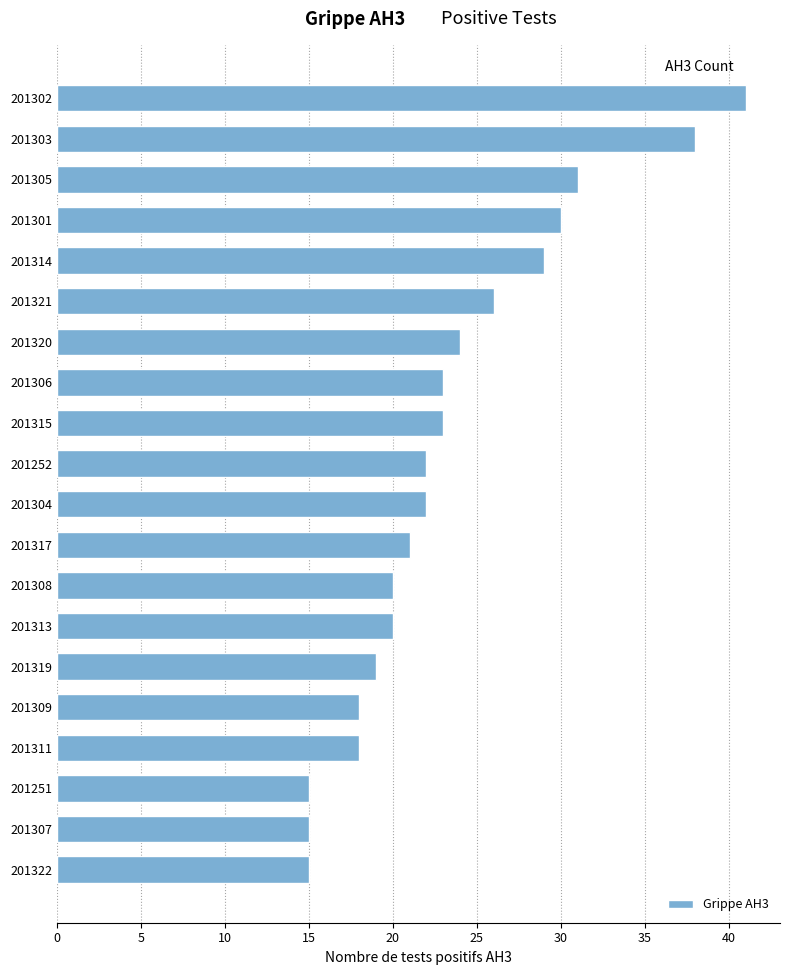

Where is the data nearest to the value 28?

201314